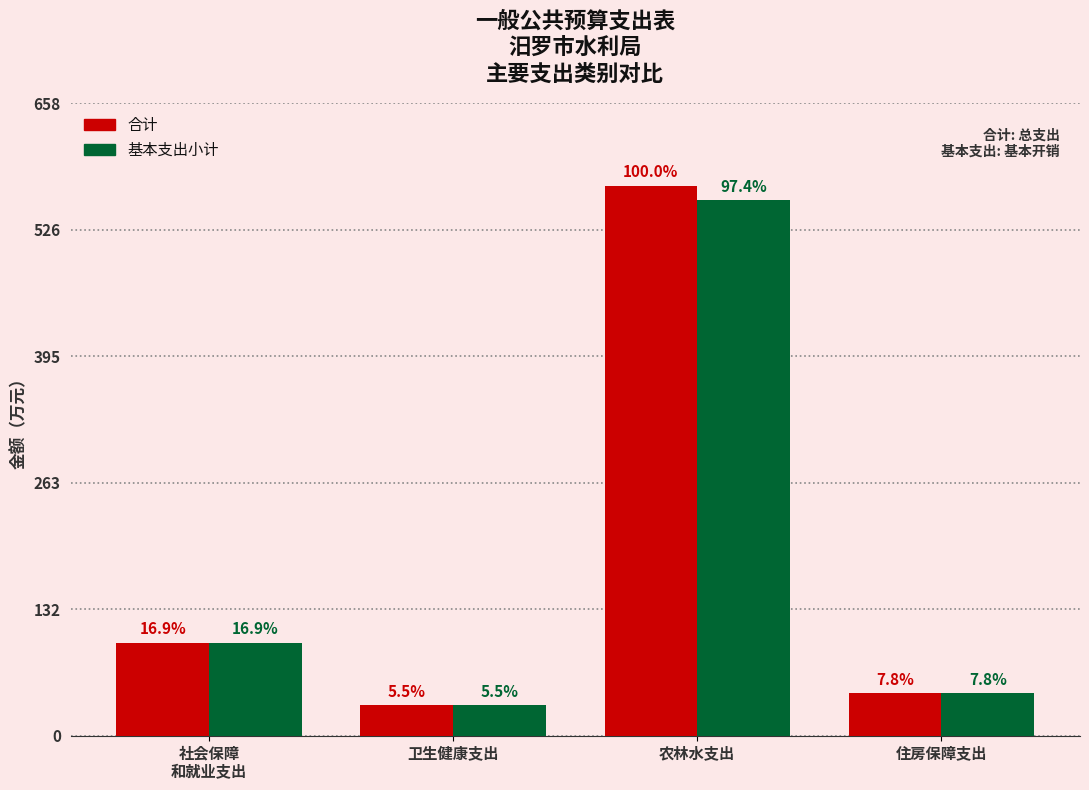

What is the difference between the 合计 values at 卫生健康支出 and 住房保障支出?

12.9